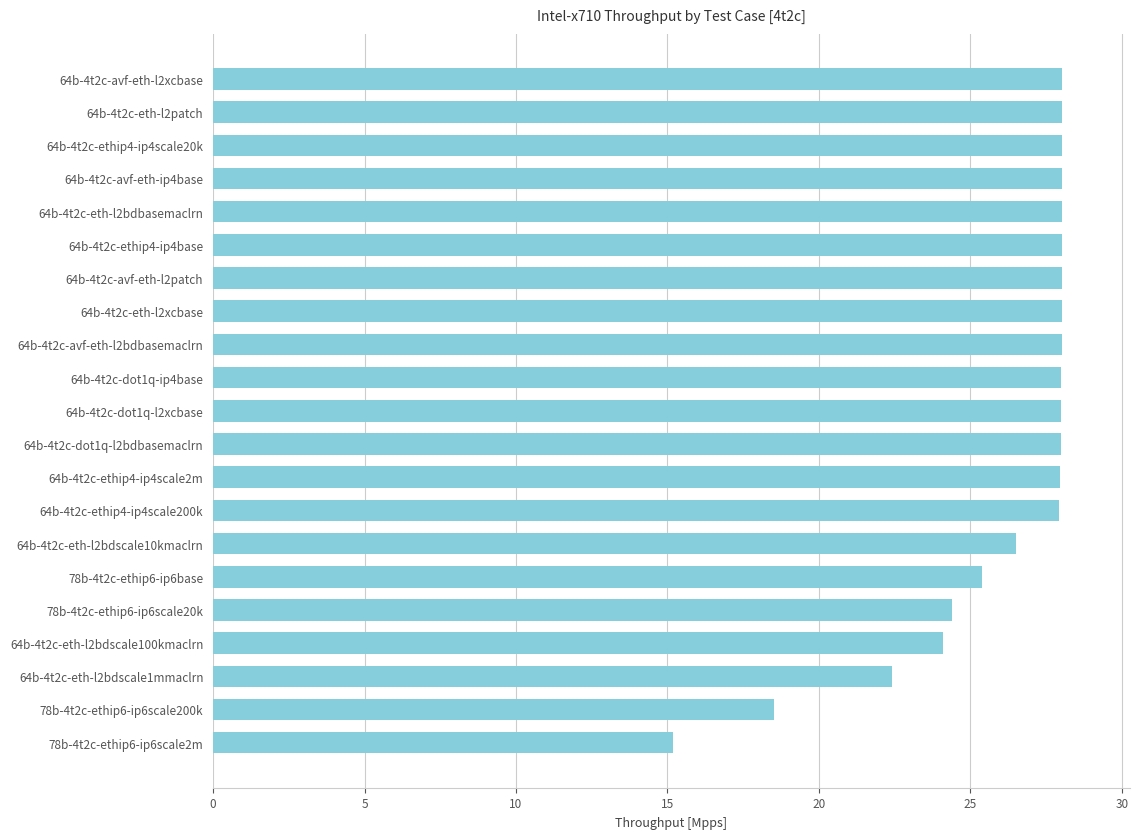

Where is the data nearest to the value 21?

64b-4t2c-eth-l2bdscale1mmaclrn